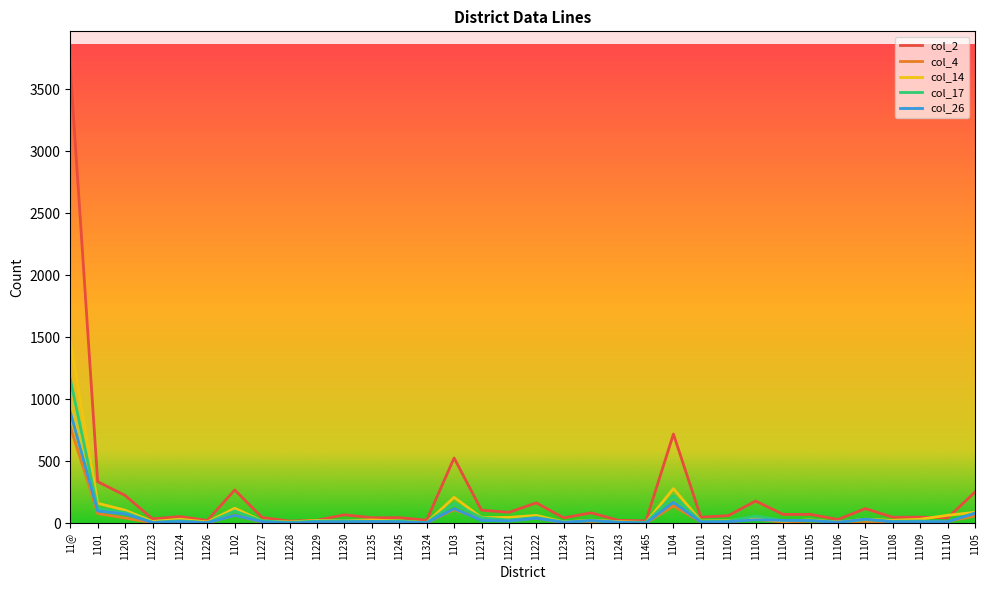

What is the total value across all series at 1104?

1525